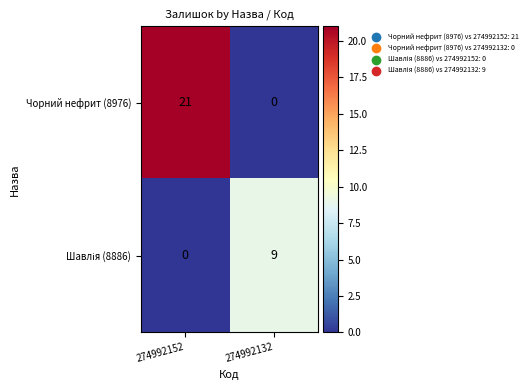

What is the difference between the highest and lowest values at 274992152?

21